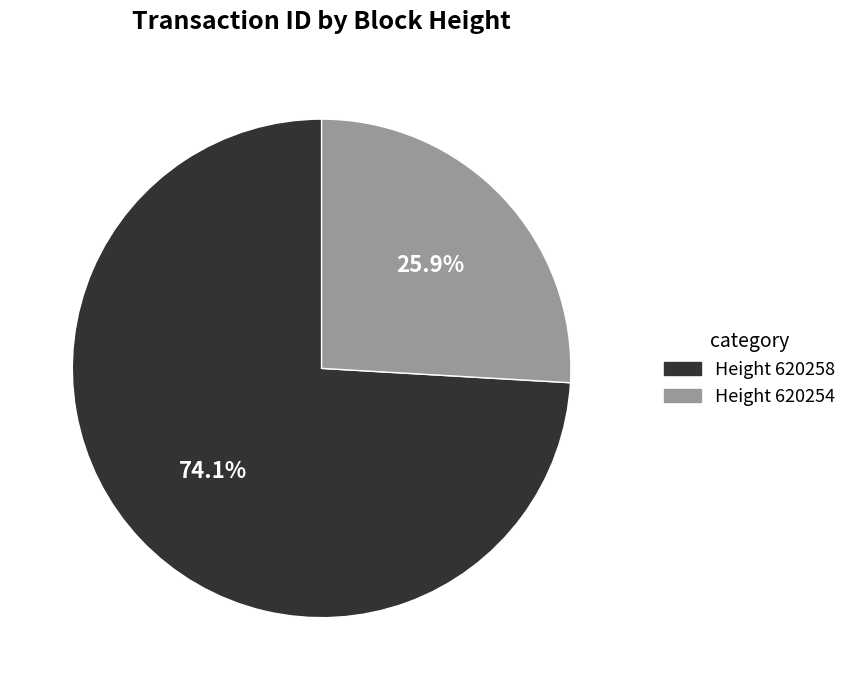

To the nearest percent, what is the average slice percentage?

50%